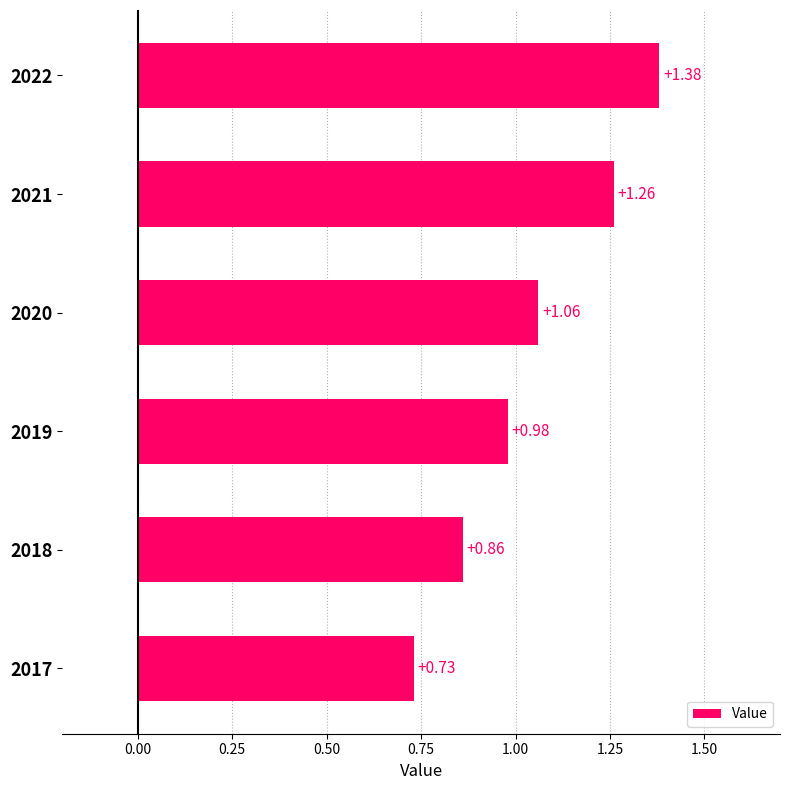

What is the sum of all values?

6.3